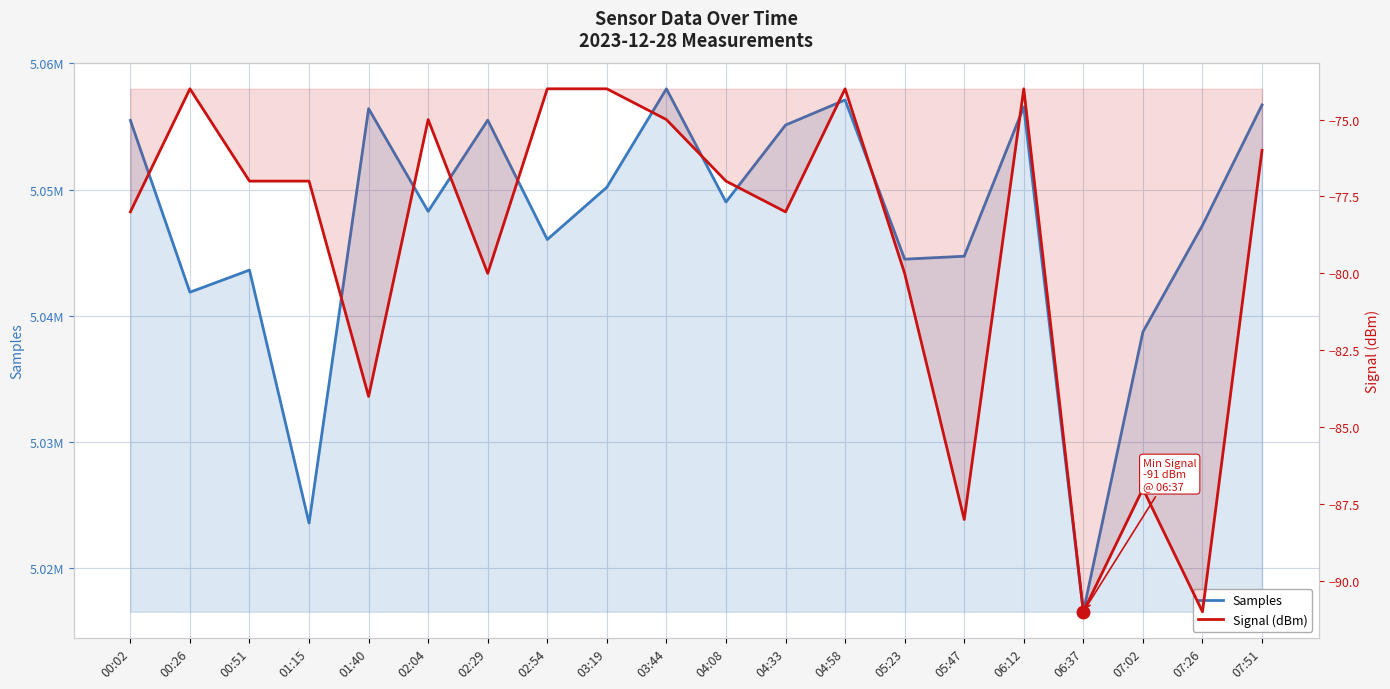

List the series in order of their overall mean, lowest first.

Signal (dBm), Samples